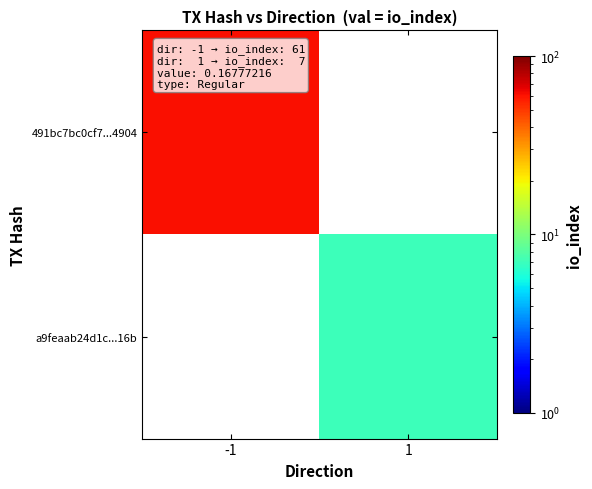

Which series has the largest total across all categories?

491bc7bc0cf7...4904